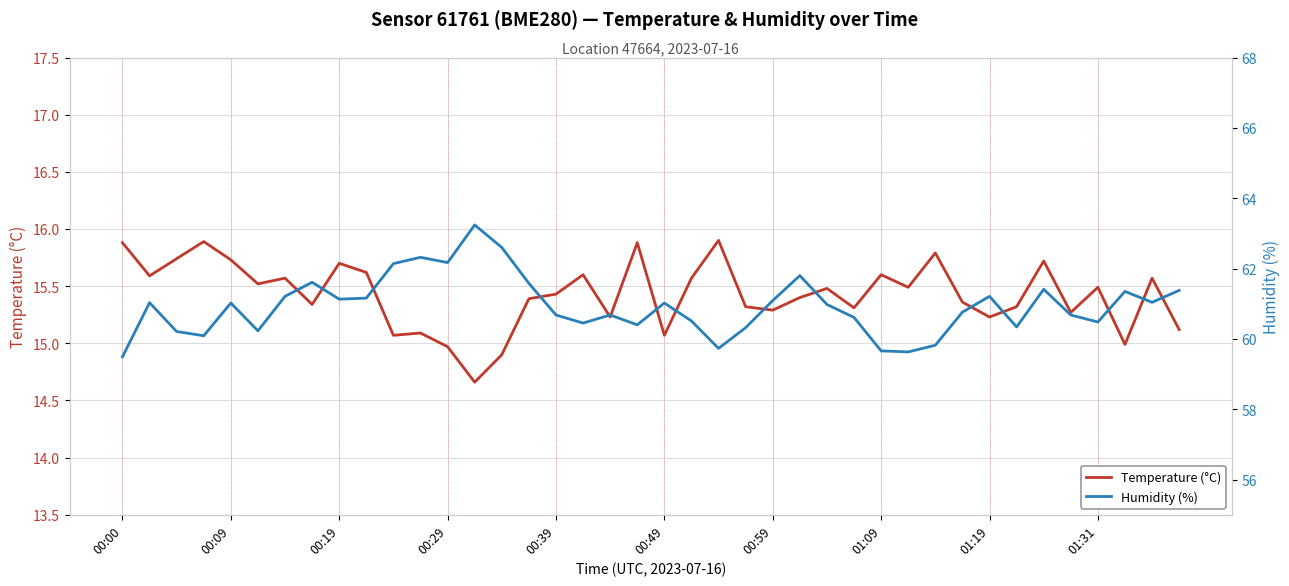

True or false: Temperature (°C) and Humidity (%) cross at least once.

False